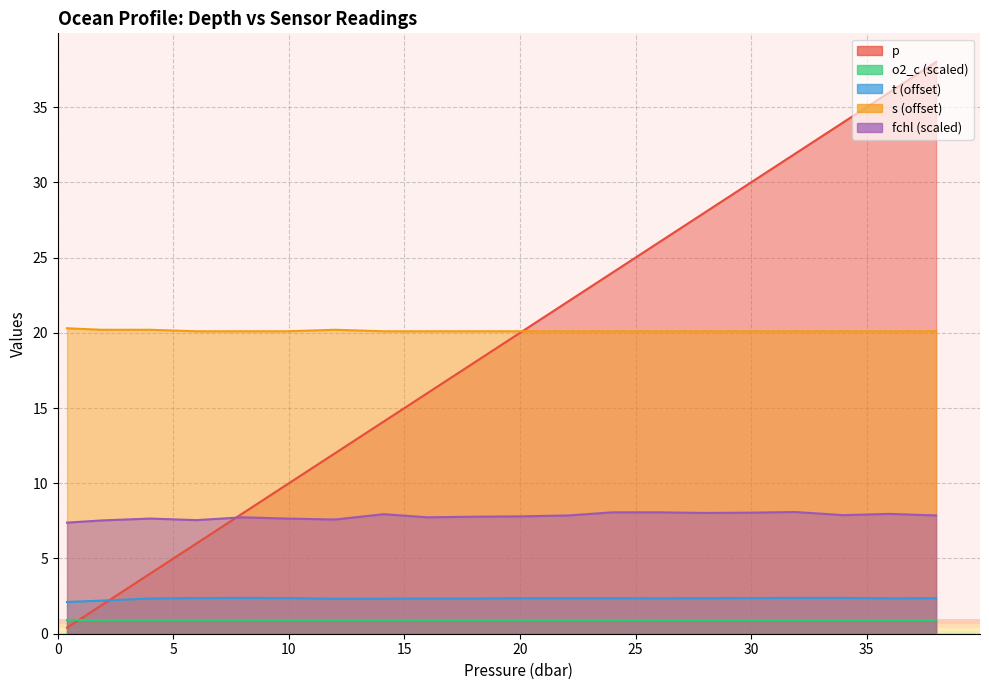

What is the value of the t point at the 13th from the left?

2.4